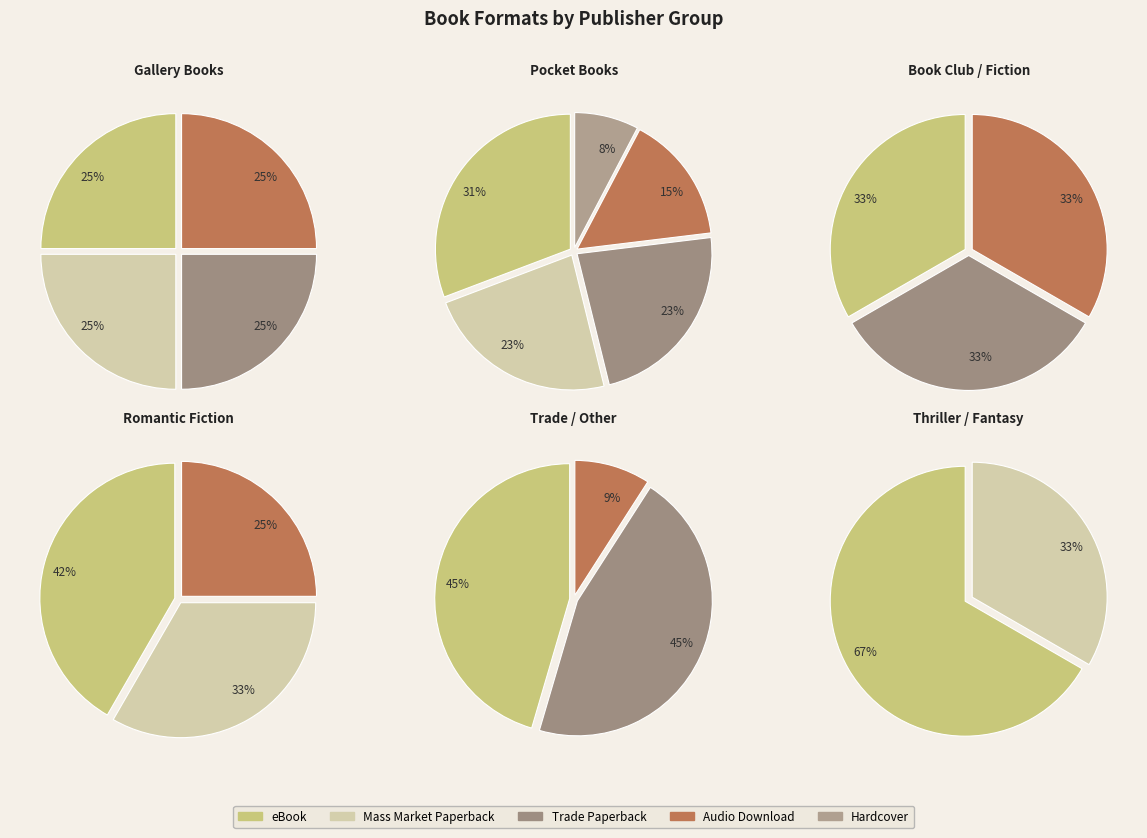

How many segments does this pie chart have?

6